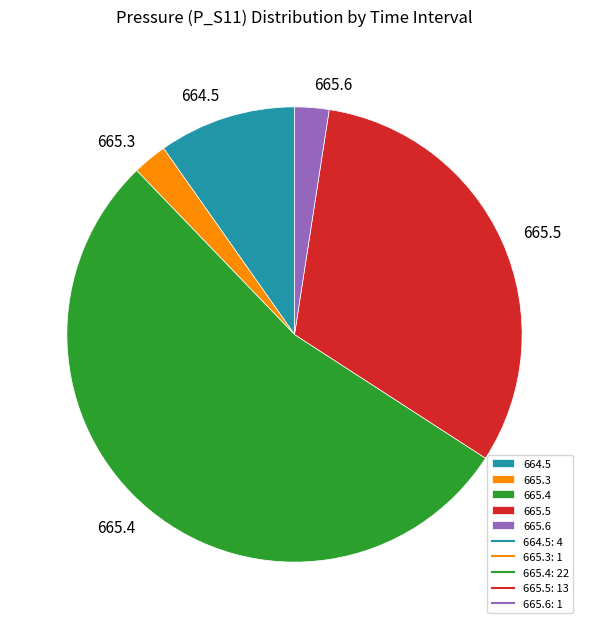

Which category has the biggest portion of the pie?

665.4